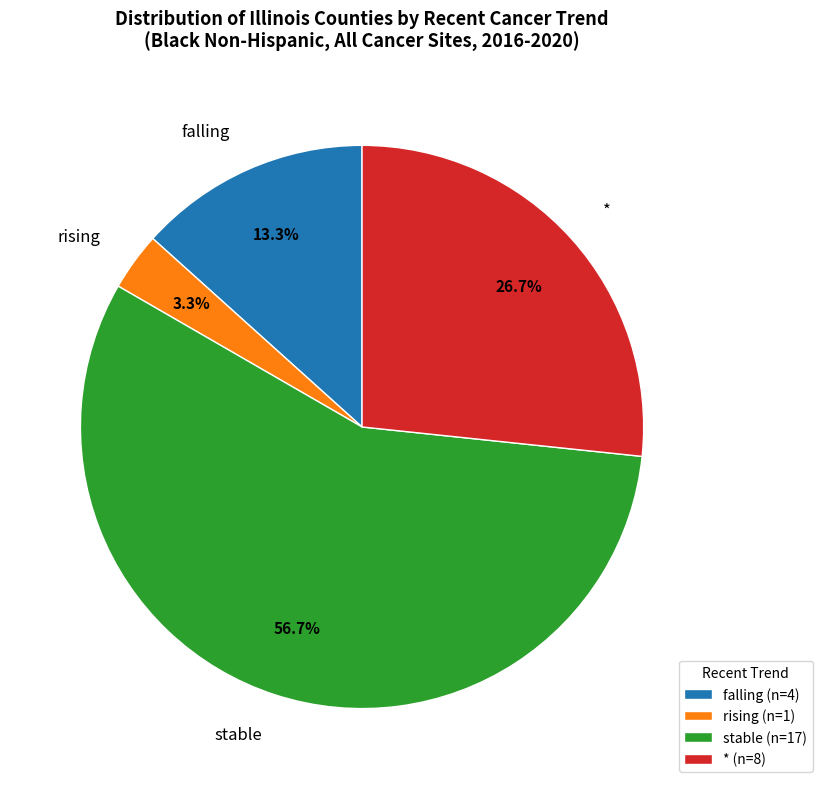

Which slice represents more than half of the pie?

stable